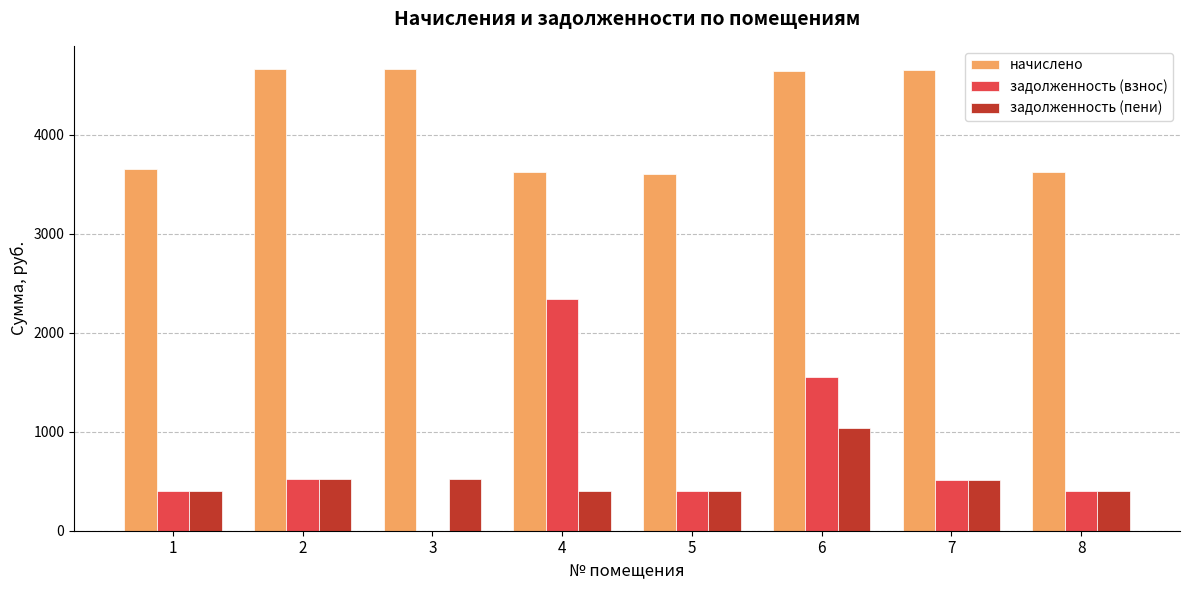

What is the sum of all задолженность (взнос) values?

6129.6